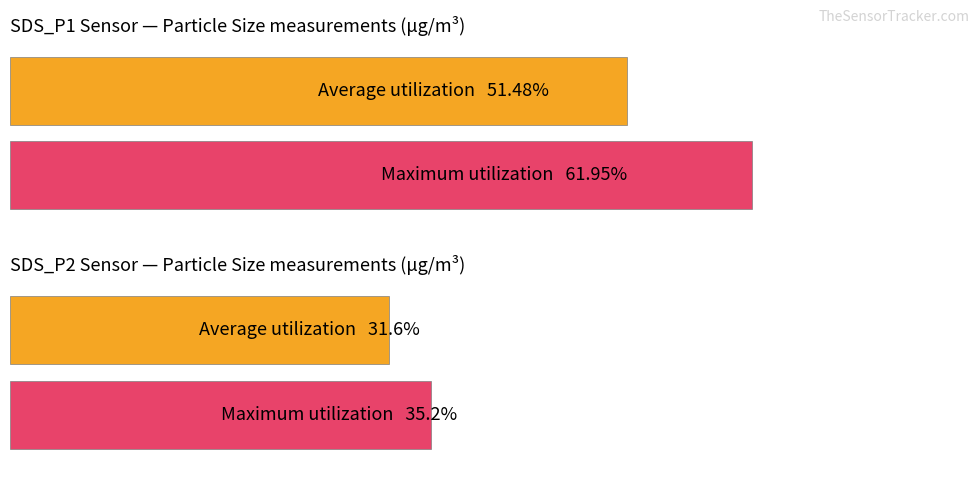

What is the highest value of the SDS_P1 series?

62.0